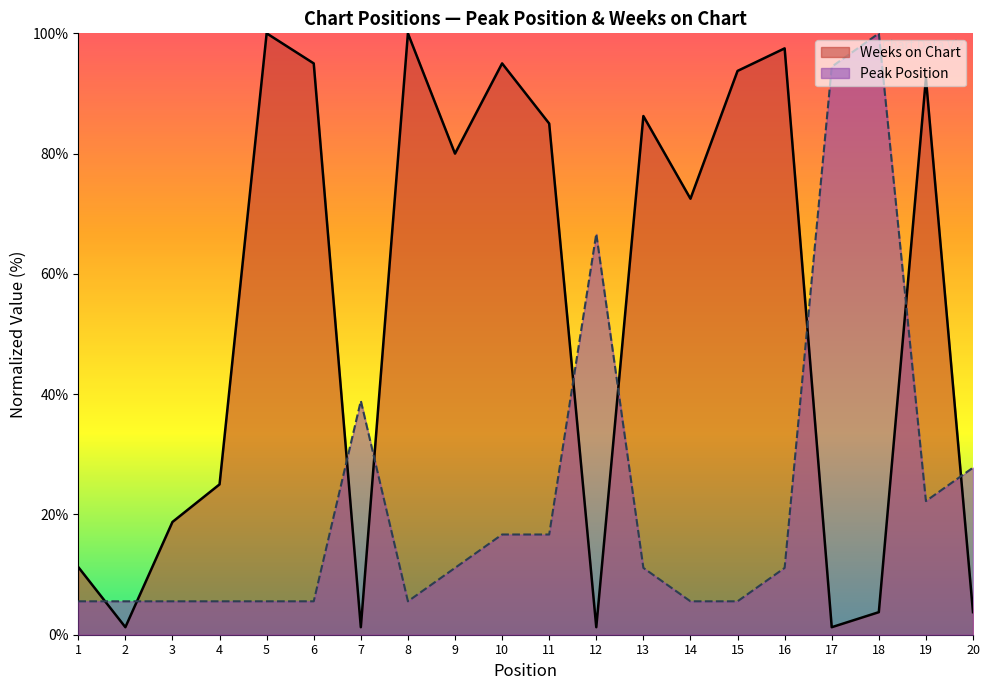

At which label does Peak Position first exceed 11?

7